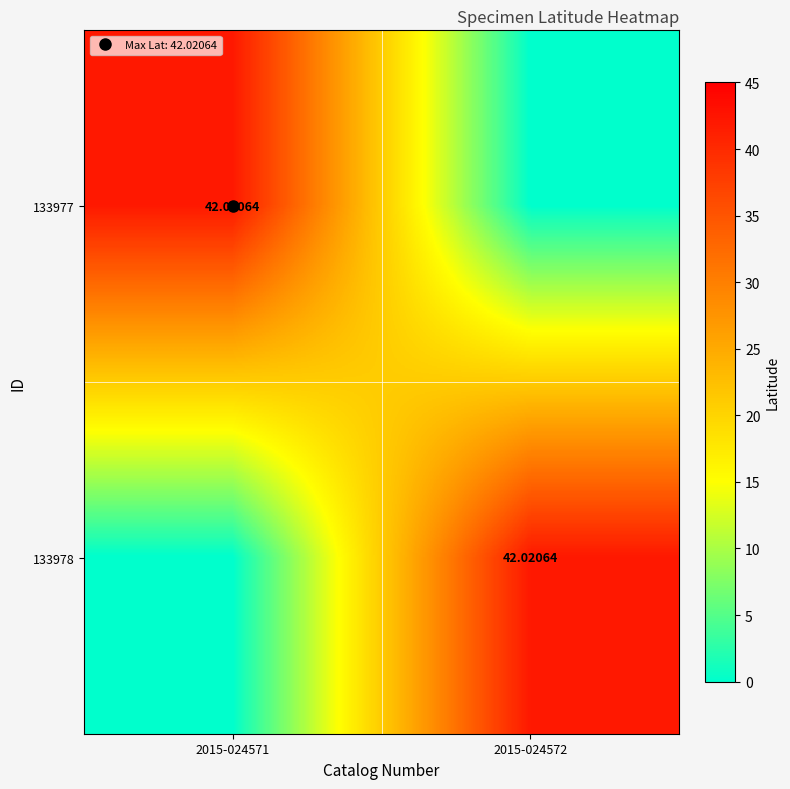

What value does the 133978 series have at 2015-024572?

42.0